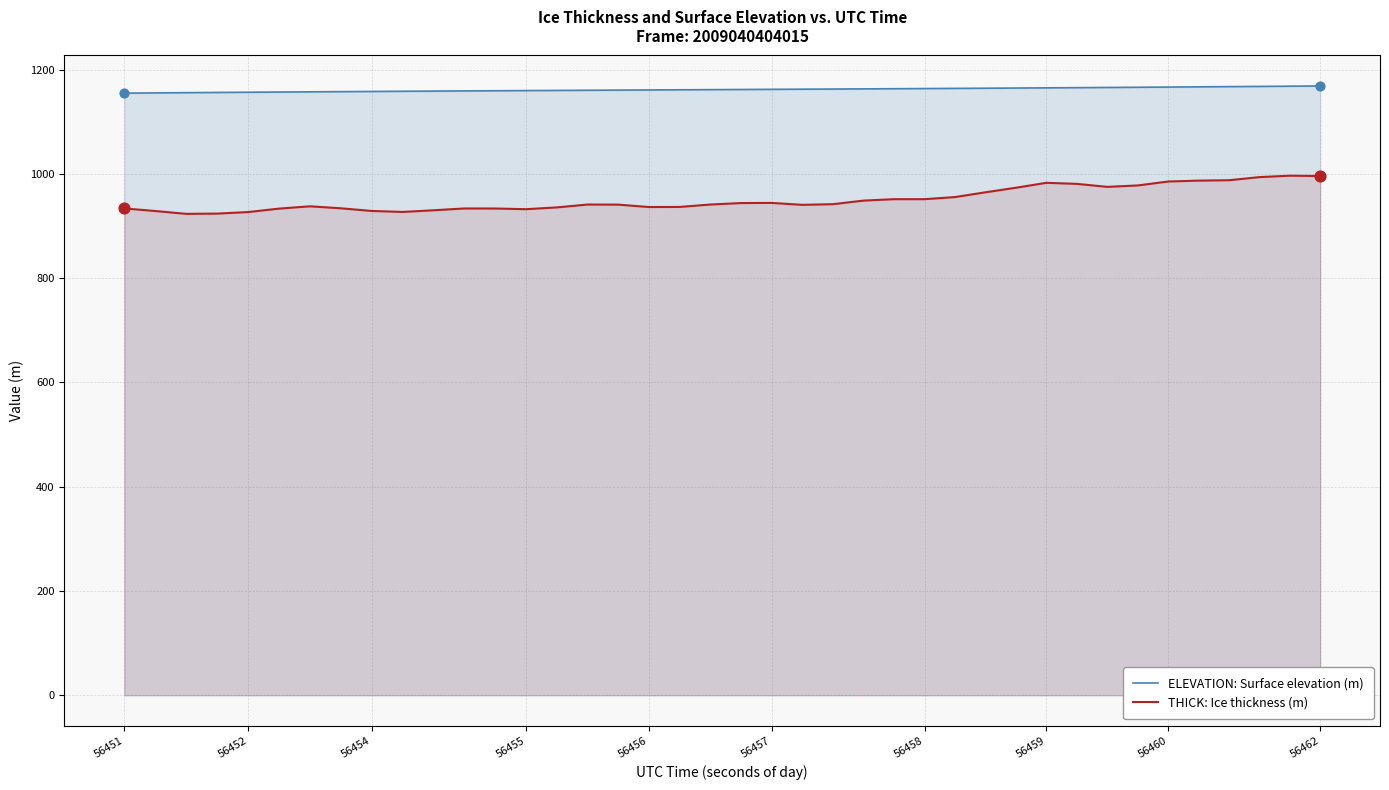

Which series has the largest total across all categories?

ELEVATION: Surface elevation (m)